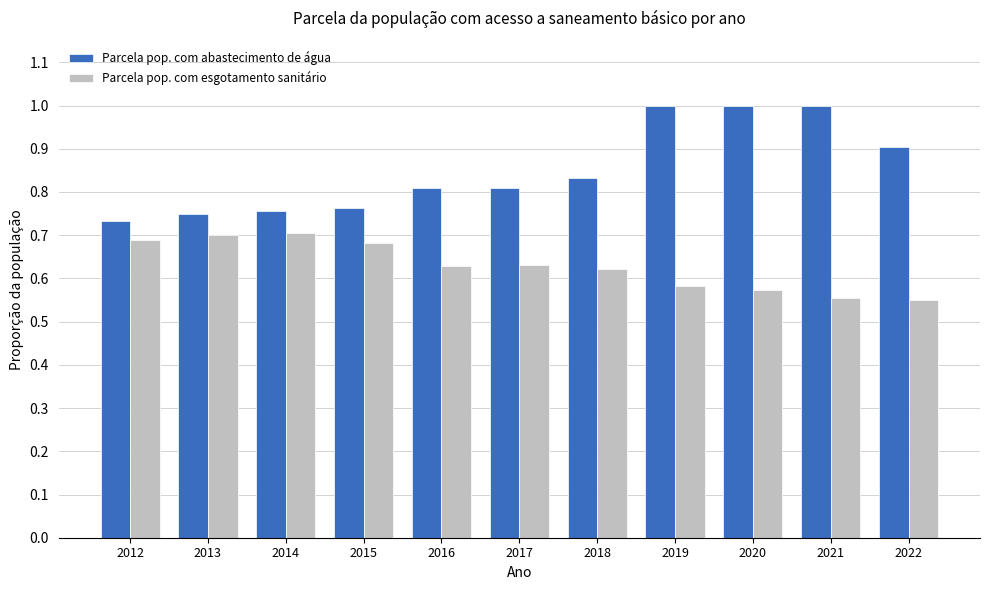

What is the spread (max minus min) of values at 2019?

0.4